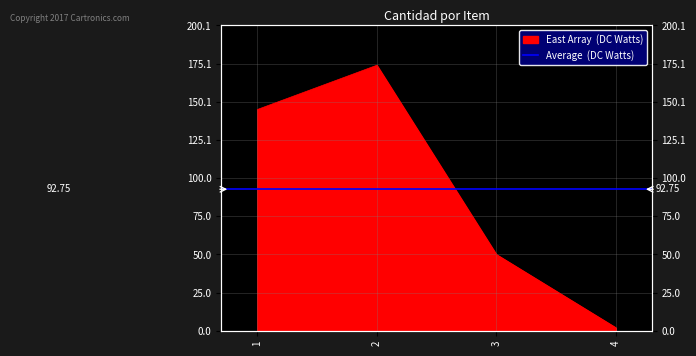

What is the value of the 4th point from the left?

2